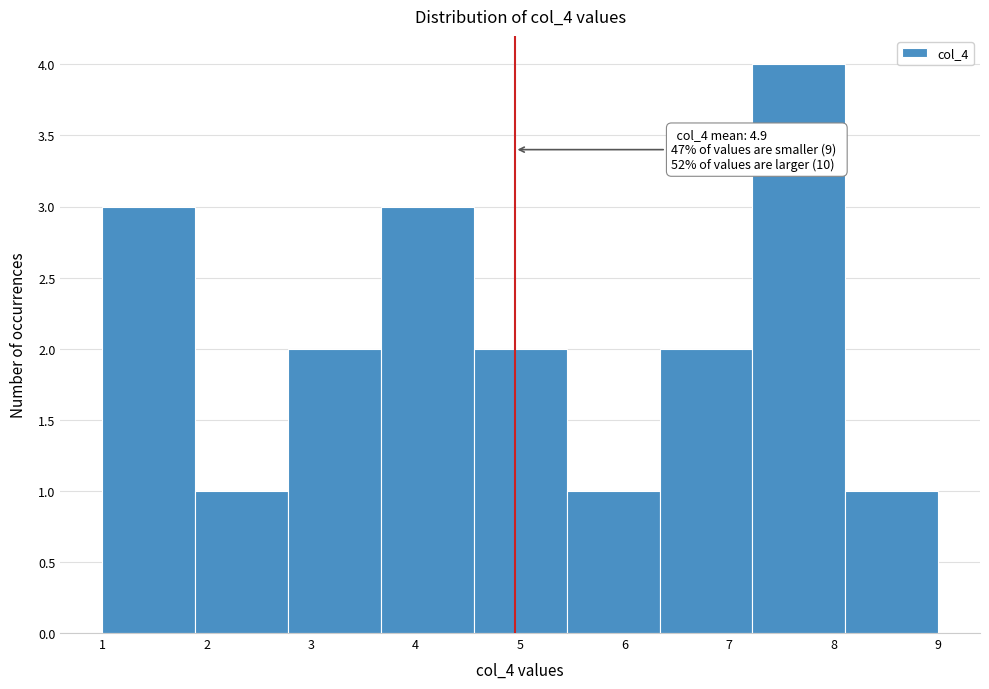

Over which range of the x-axis is the bar tallest?

7.2 to 8.1